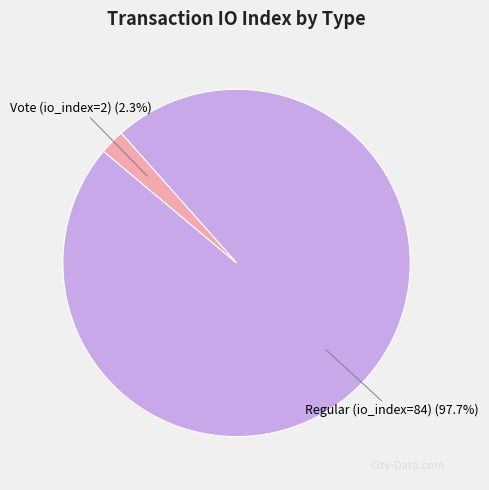

Rank the categories by value from lowest to highest.

Vote (io_index=2), Regular (io_index=84)